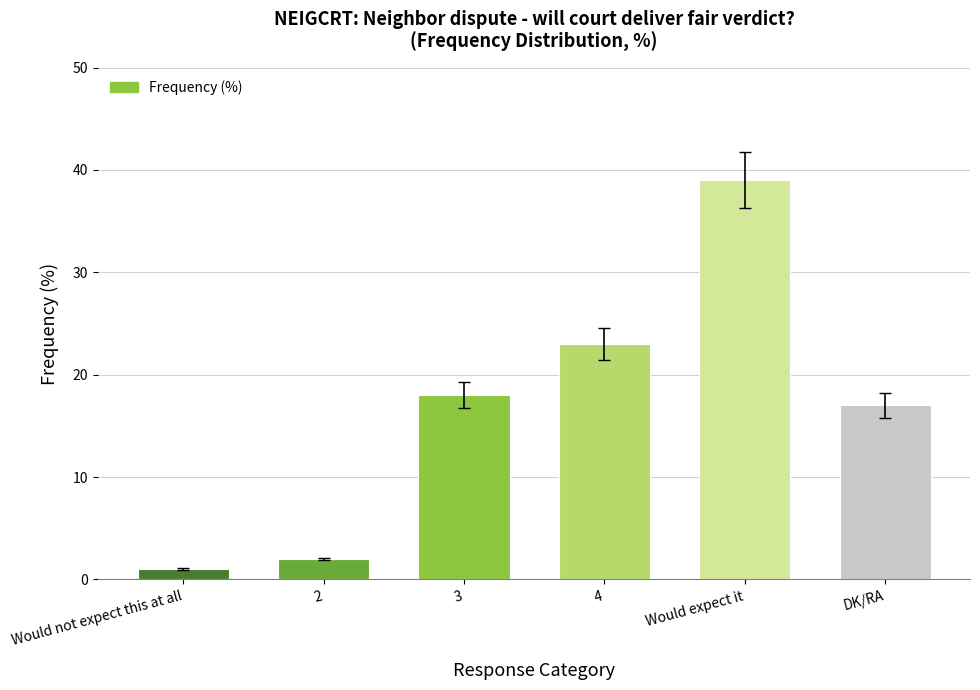

What is the difference between the values at Would expect it and Would not expect this at all?

38